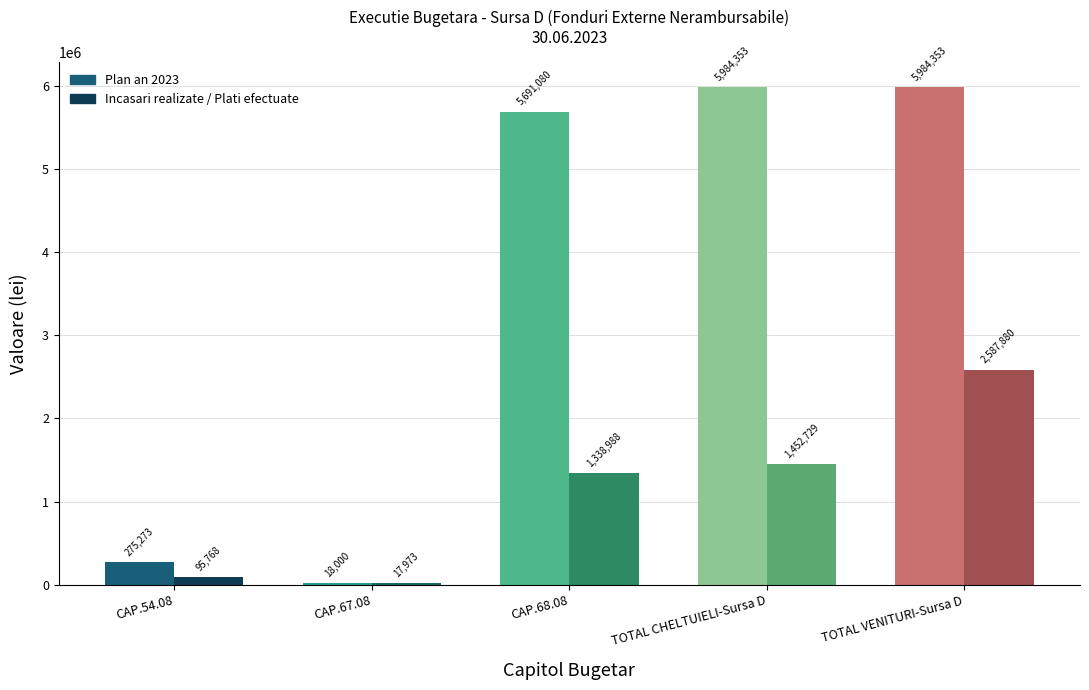

Which series changed the most between CAP.68.08 and TOTAL CHELTUIELI-Sursa D?

Plan an 2023